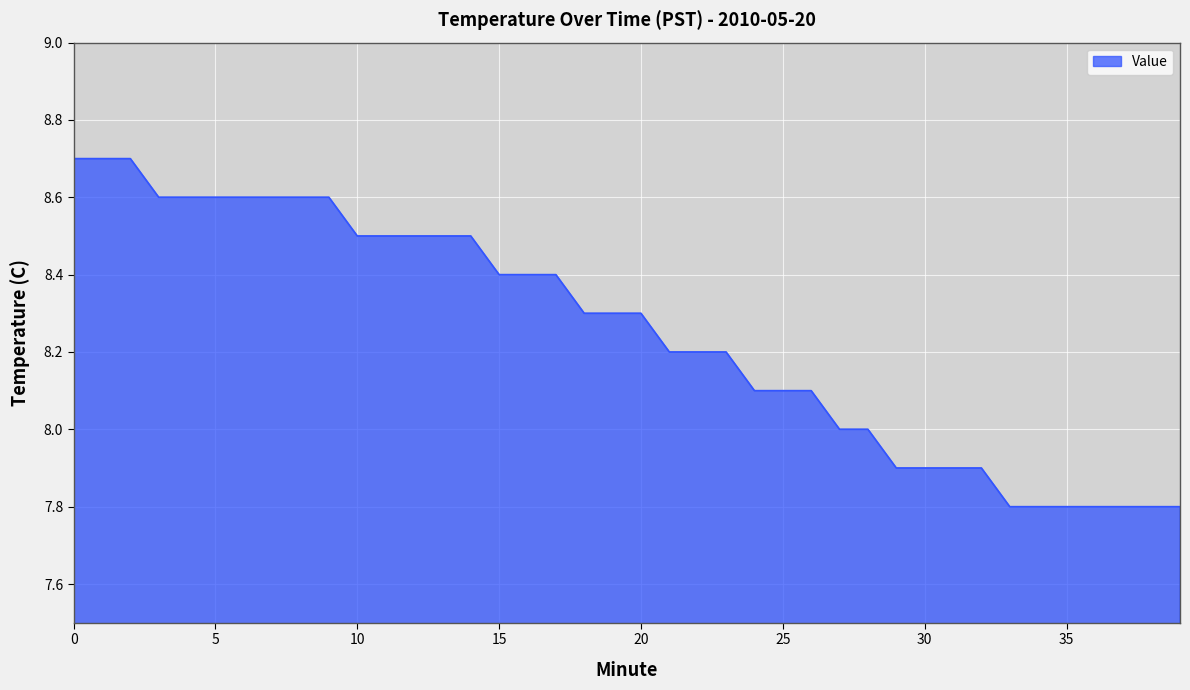

What is the difference between the maximum and minimum values?

0.9